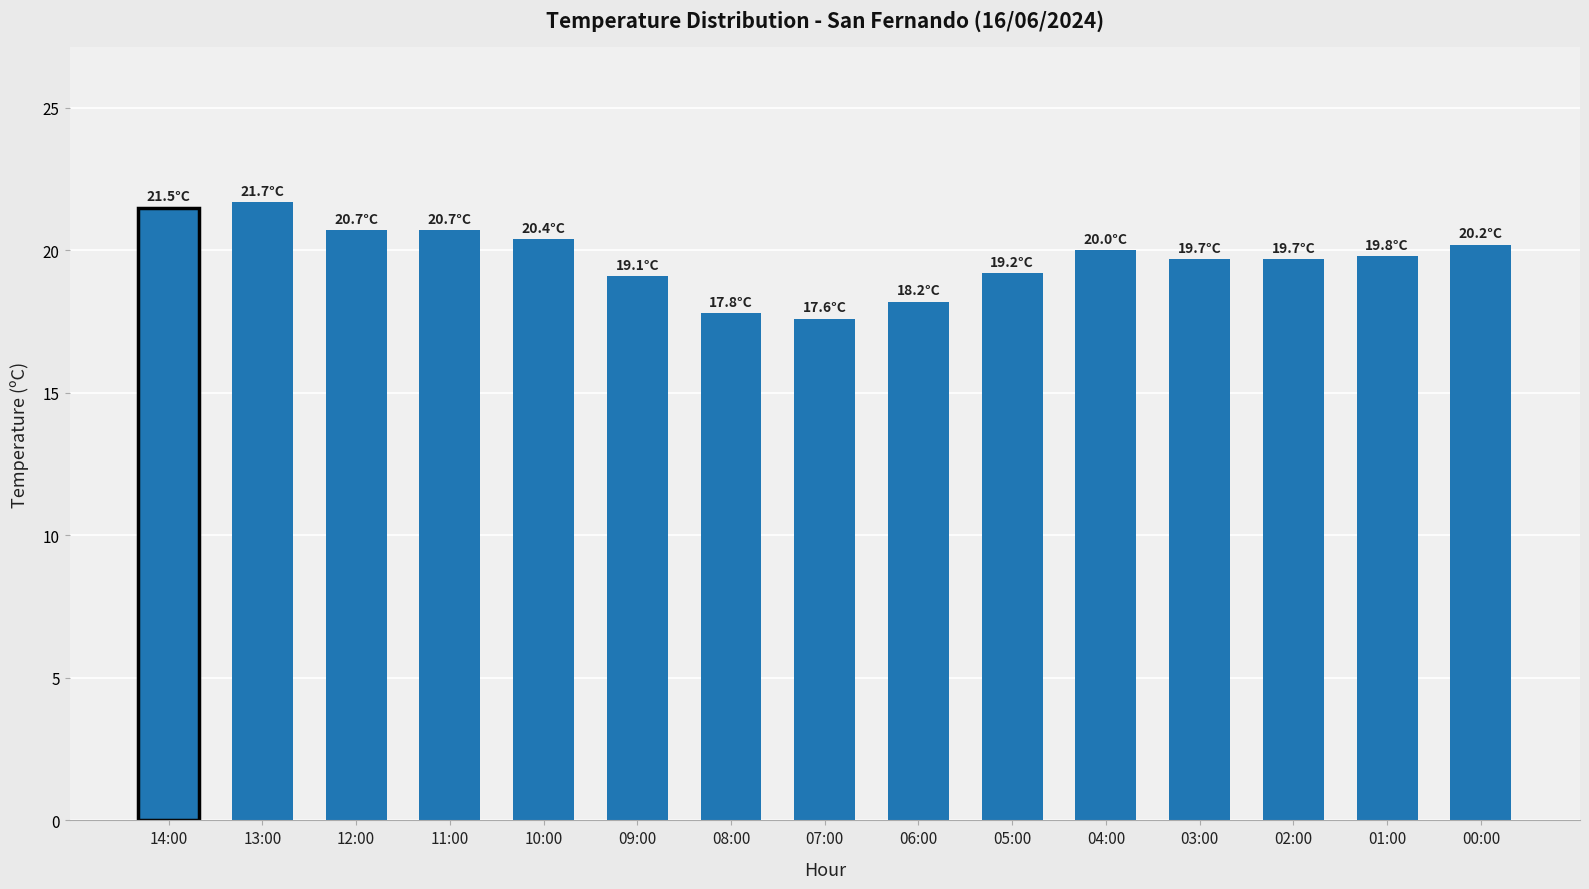

True or false: the data shows 12.0 at 09:00.

False